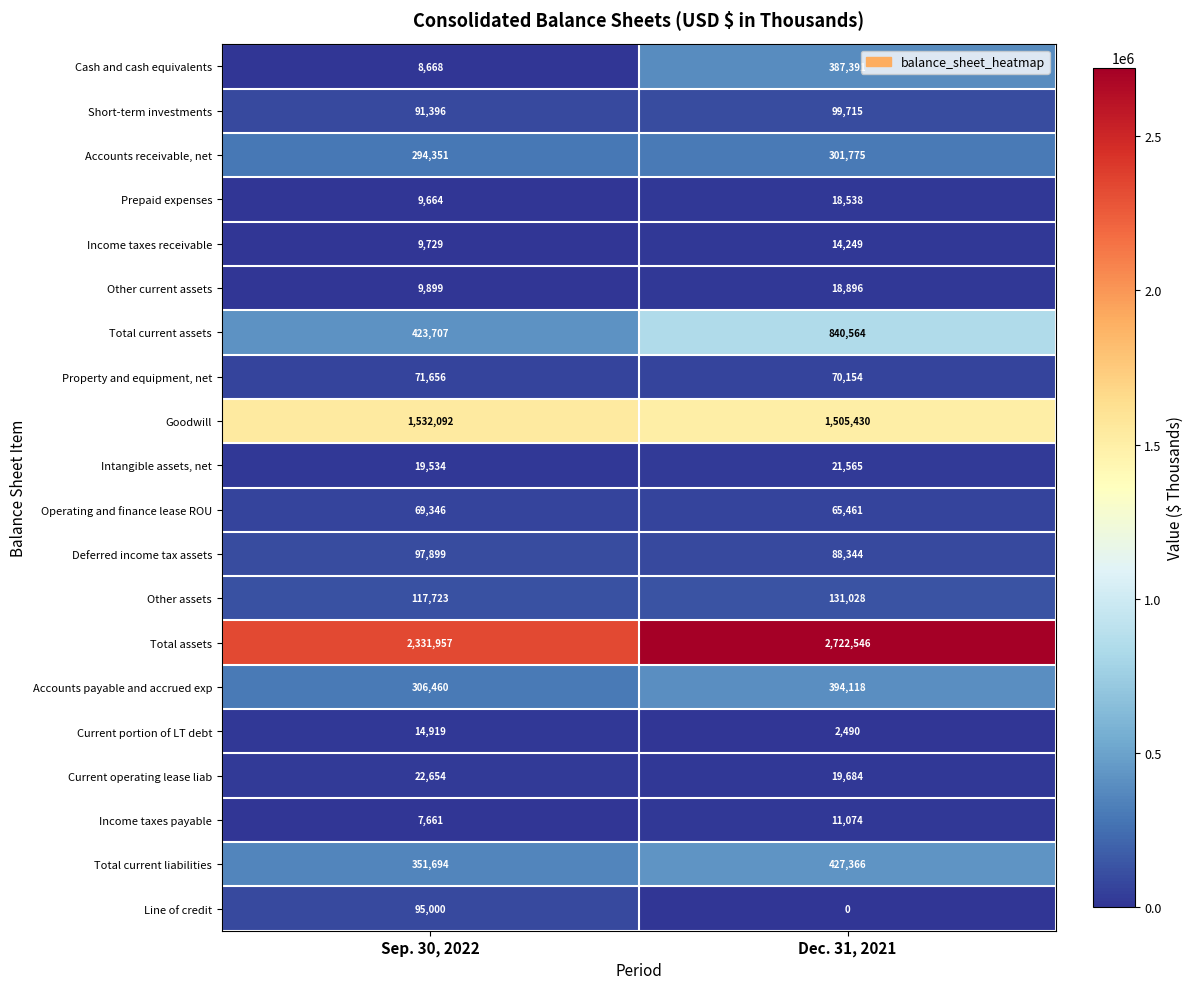

How many series are shown in this chart?

20